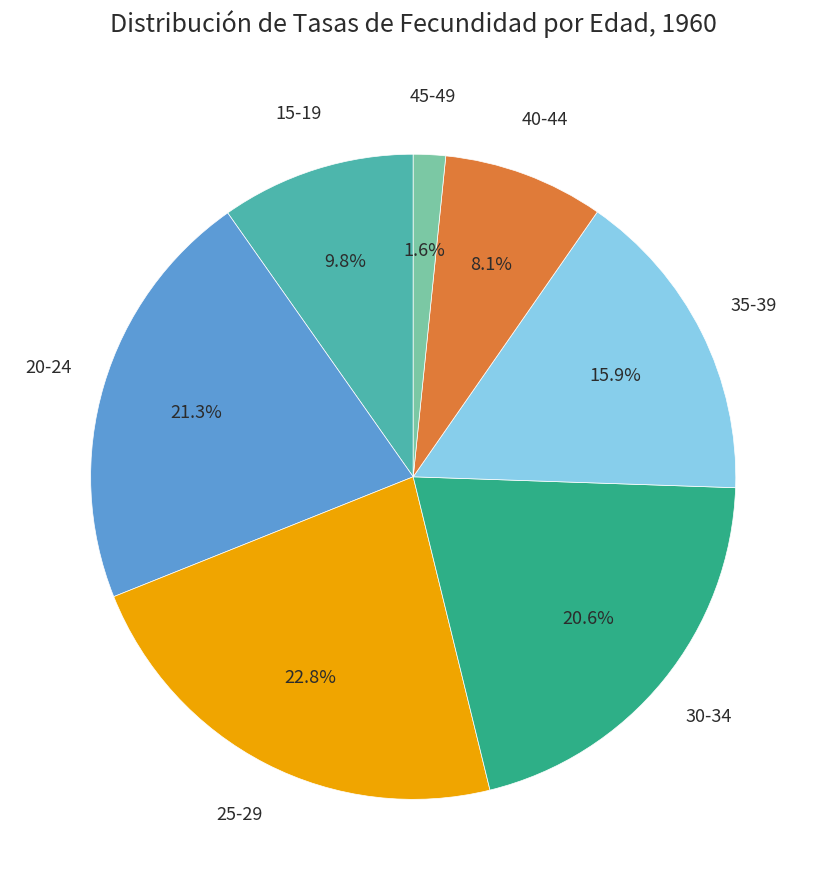

Is there a majority slice in this chart?

No